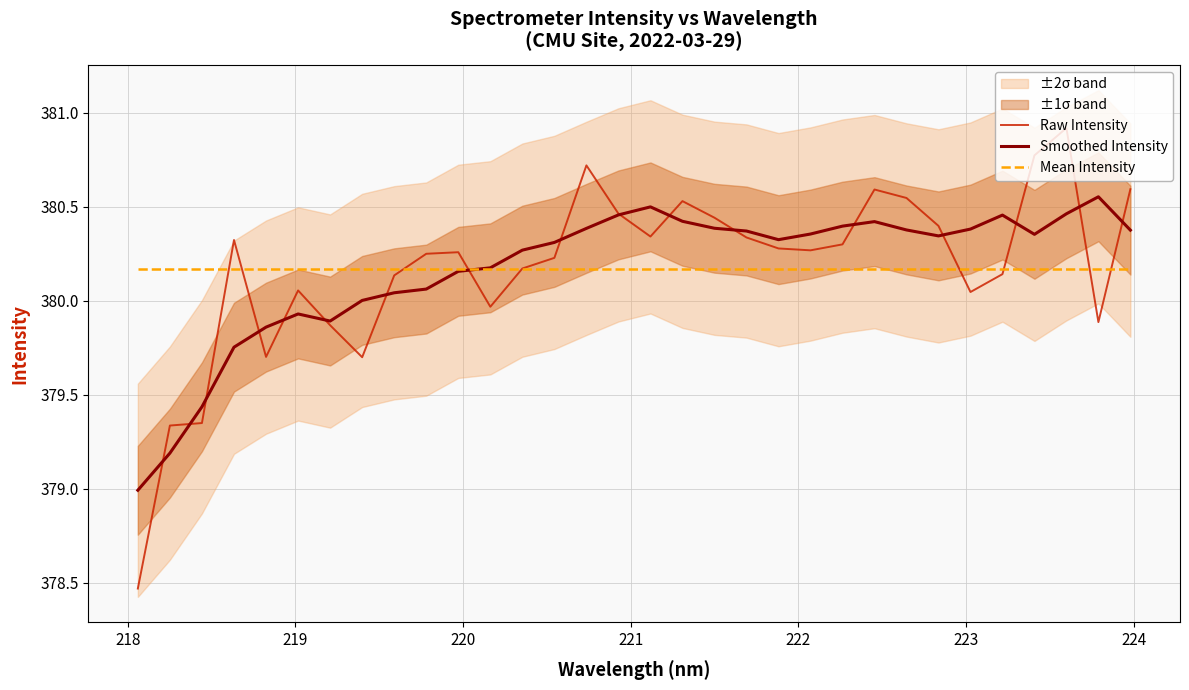

What is the minimum value for Smoothed Intensity?

379.0